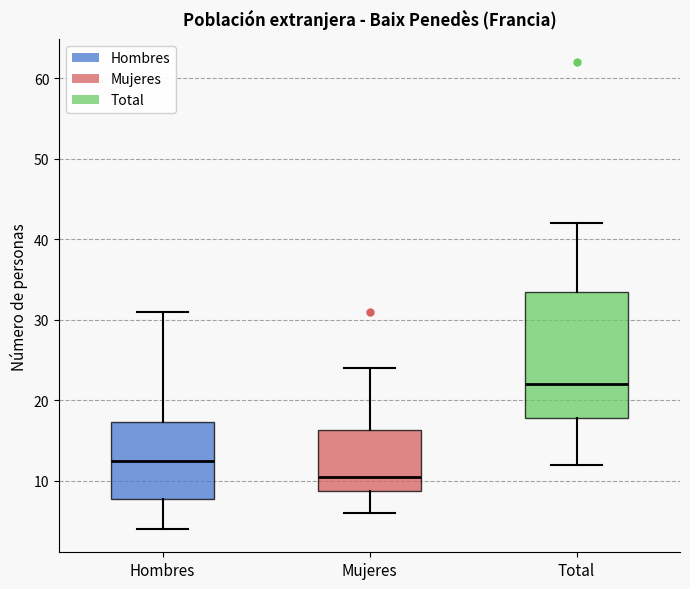

Comparing the boxes themselves (not the whiskers), which one is the tallest?

Total